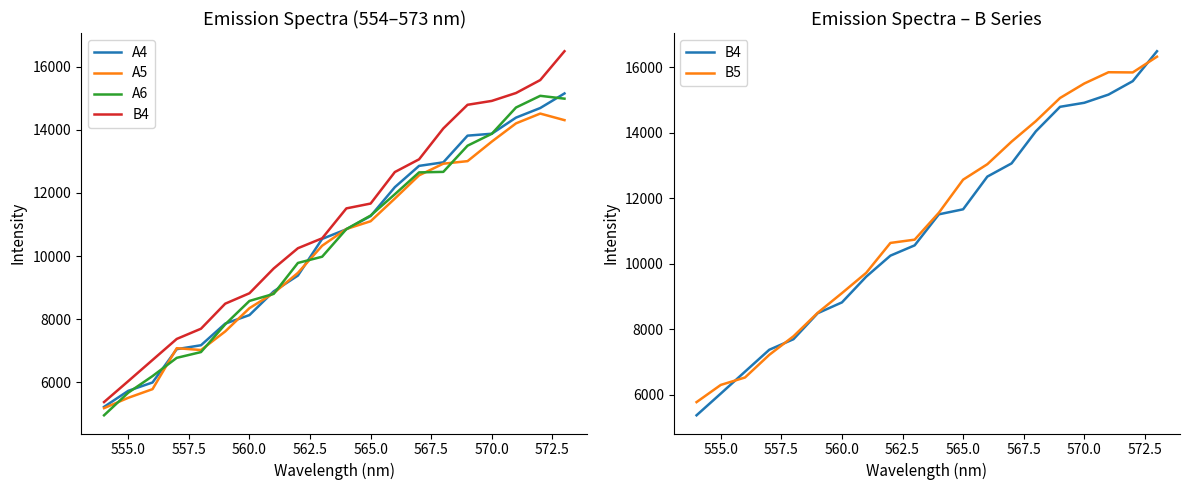

True or false: B4 and B5 cross at least once.

True